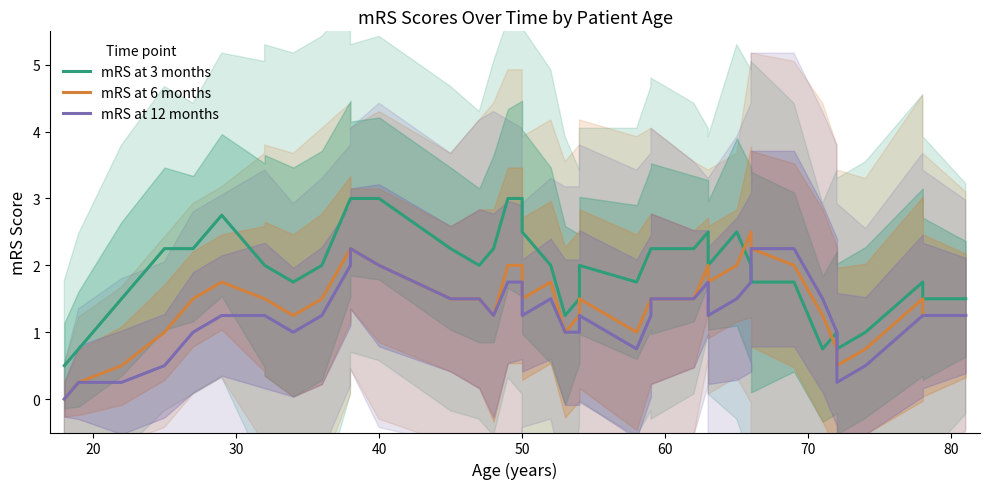

Which series has the largest range (max minus min)?

mRS at 3 months